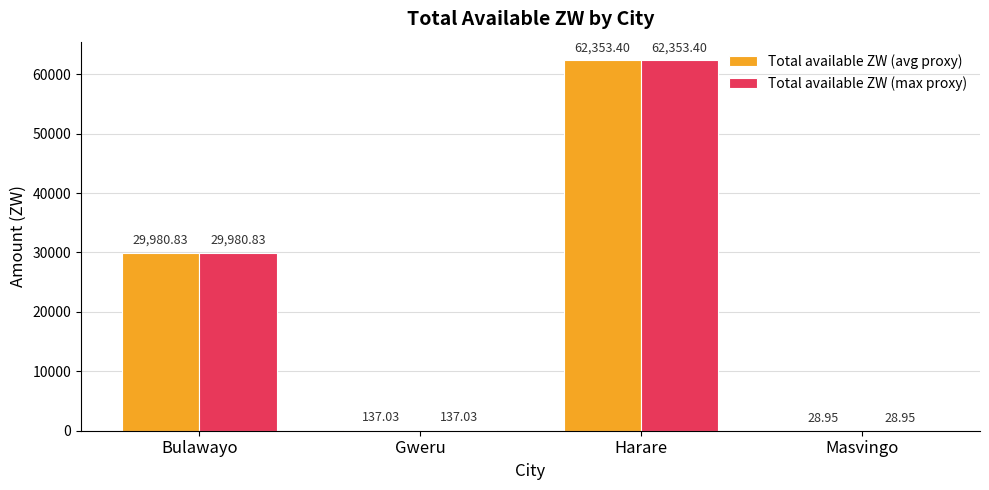

Where is Total available ZW (max proxy) nearest to the value 31191?

Bulawayo